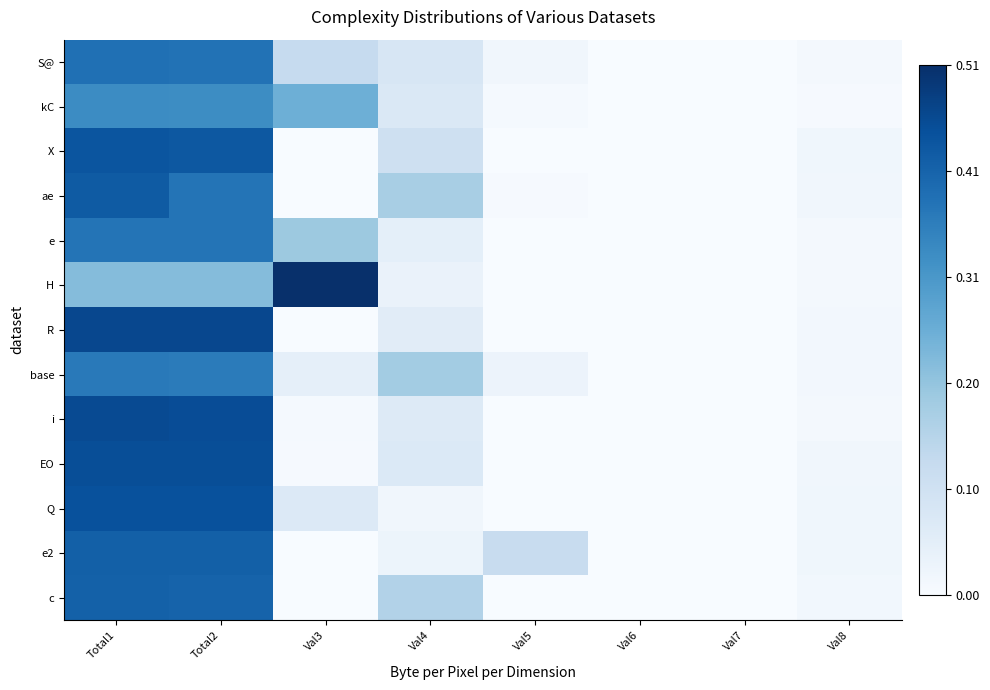

At which category is the sum across all series the highest?

Total1